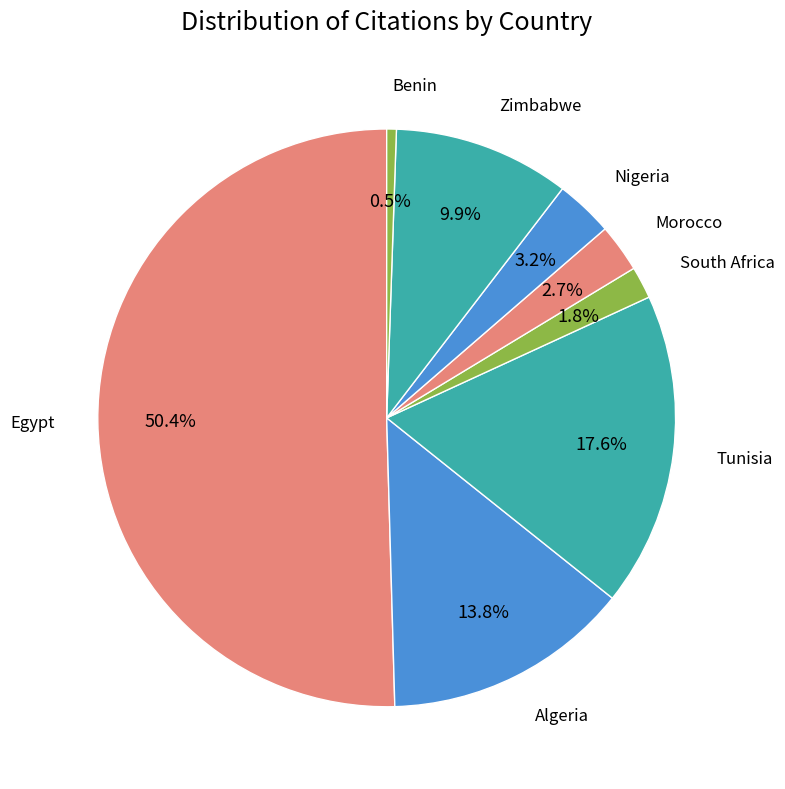

What is the majority slice?

Egypt